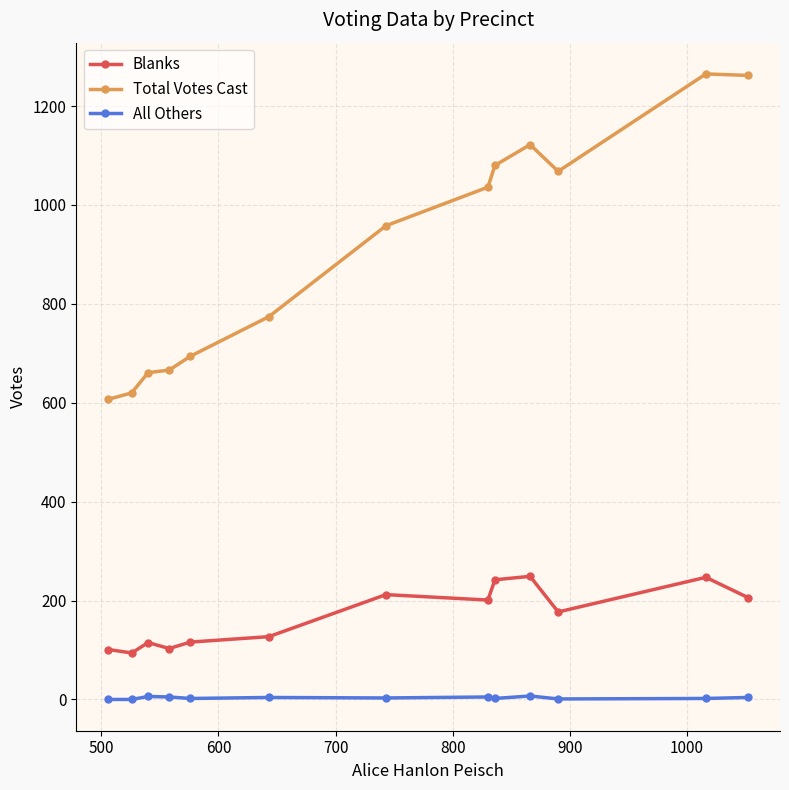

What is the maximum value shown in the chart?

1265